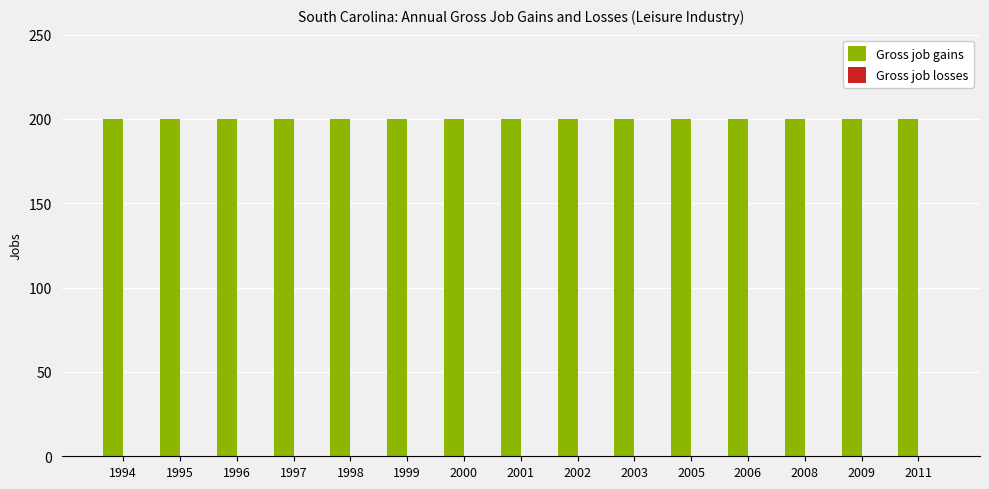

Is it true that Gross job losses equals 0 at 2005?

True